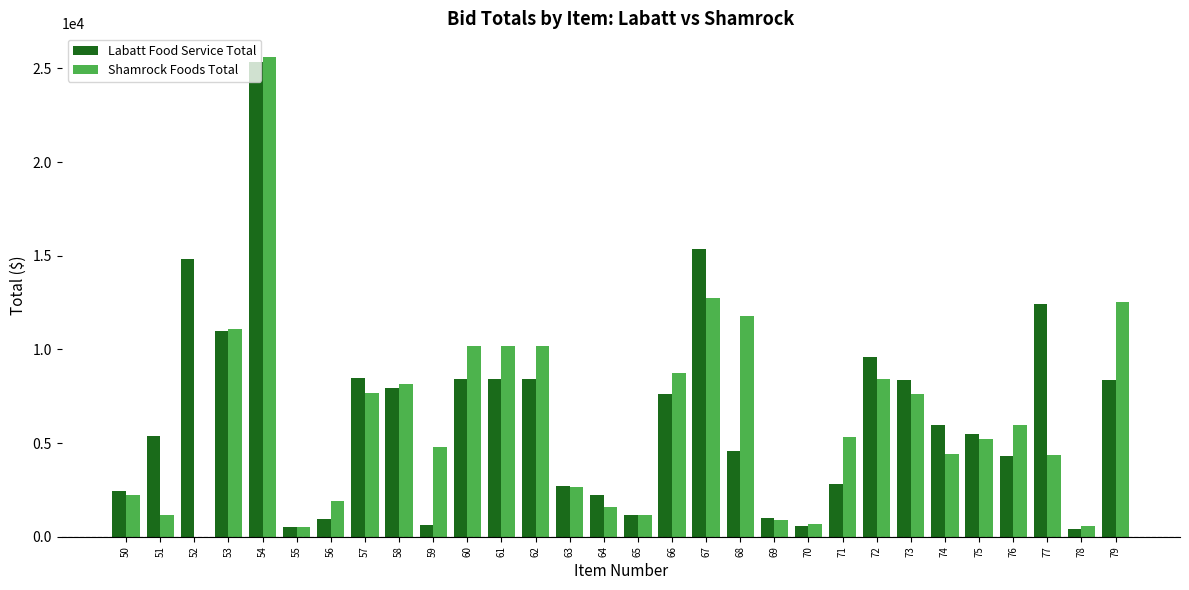

What is the average value of the Shamrock Foods Total series?

6277.3